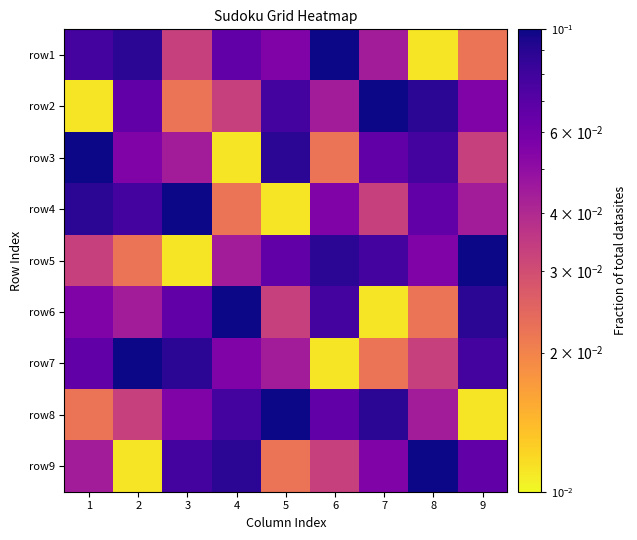

Reading left to right, extract all data points from this chart.

row1: 1=0.1	2=0.1	3=0.0	4=0.1	5=0.1	6=0.1	7=0.0	8=0.0	9=0.0
row2: 1=0.0	2=0.1	3=0.0	4=0.0	5=0.1	6=0.0	7=0.1	8=0.1	9=0.1
row3: 1=0.1	2=0.1	3=0.0	4=0.0	5=0.1	6=0.0	7=0.1	8=0.1	9=0.0
row4: 1=0.1	2=0.1	3=0.1	4=0.0	5=0.0	6=0.1	7=0.0	8=0.1	9=0.0
row5: 1=0.0	2=0.0	3=0.0	4=0.0	5=0.1	6=0.1	7=0.1	8=0.1	9=0.1
row6: 1=0.1	2=0.0	3=0.1	4=0.1	5=0.0	6=0.1	7=0.0	8=0.0	9=0.1
row7: 1=0.1	2=0.1	3=0.1	4=0.1	5=0.0	6=0.0	7=0.0	8=0.0	9=0.1
row8: 1=0.0	2=0.0	3=0.1	4=0.1	5=0.1	6=0.1	7=0.1	8=0.0	9=0.0
row9: 1=0.0	2=0.0	3=0.1	4=0.1	5=0.0	6=0.0	7=0.1	8=0.1	9=0.1